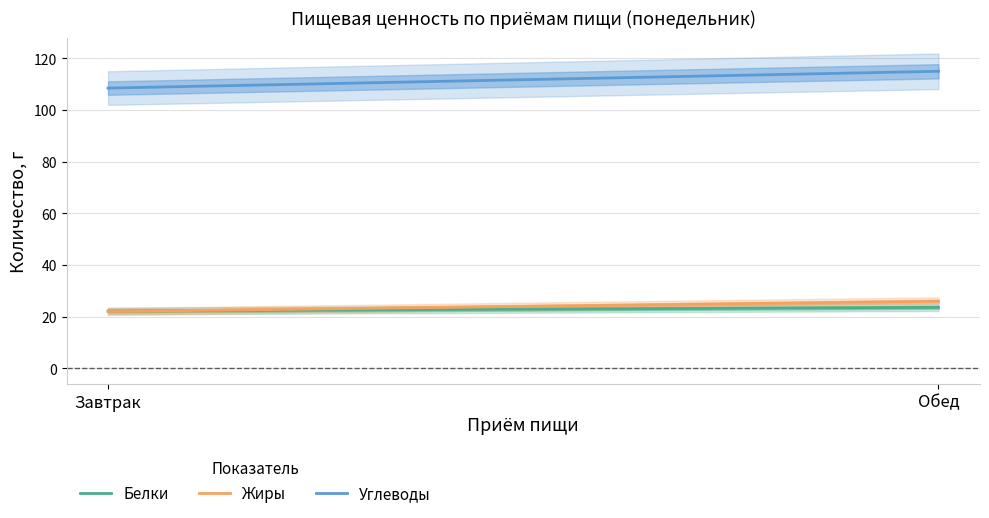

What is the difference between the Белки values at Обед and Завтрак?

1.4